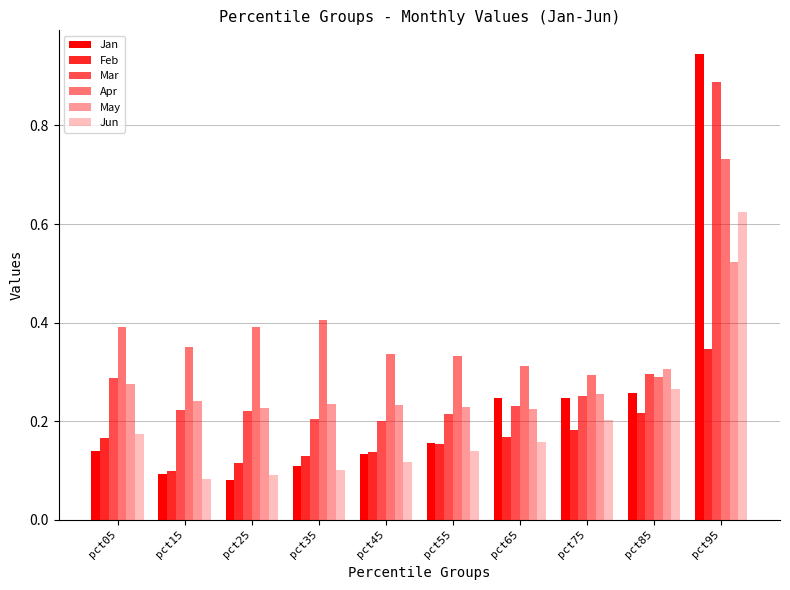

Which series has the widest spread of values?

Jan